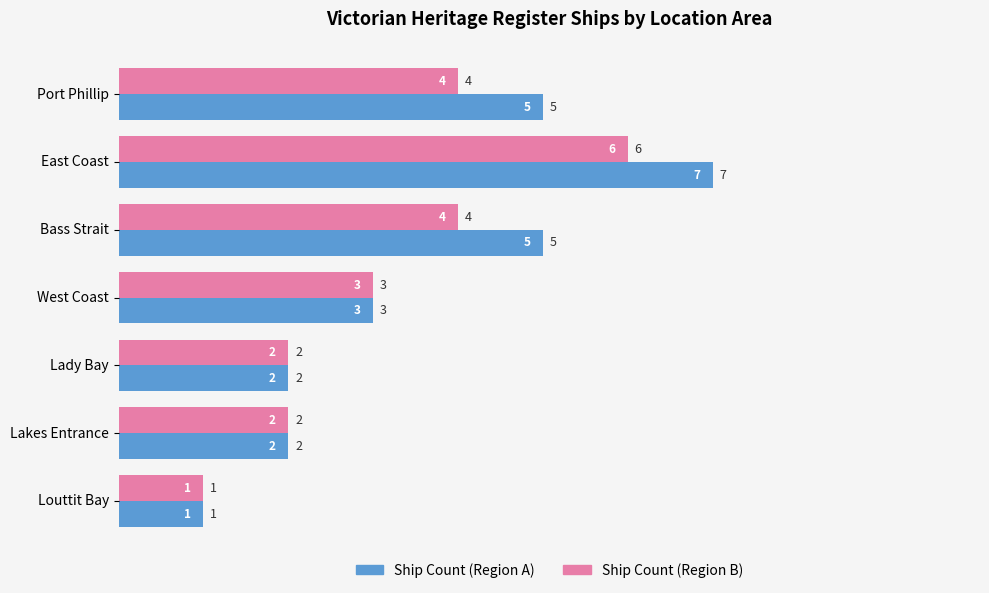

At which category does the chart reach its minimum across all series?

Louttit Bay